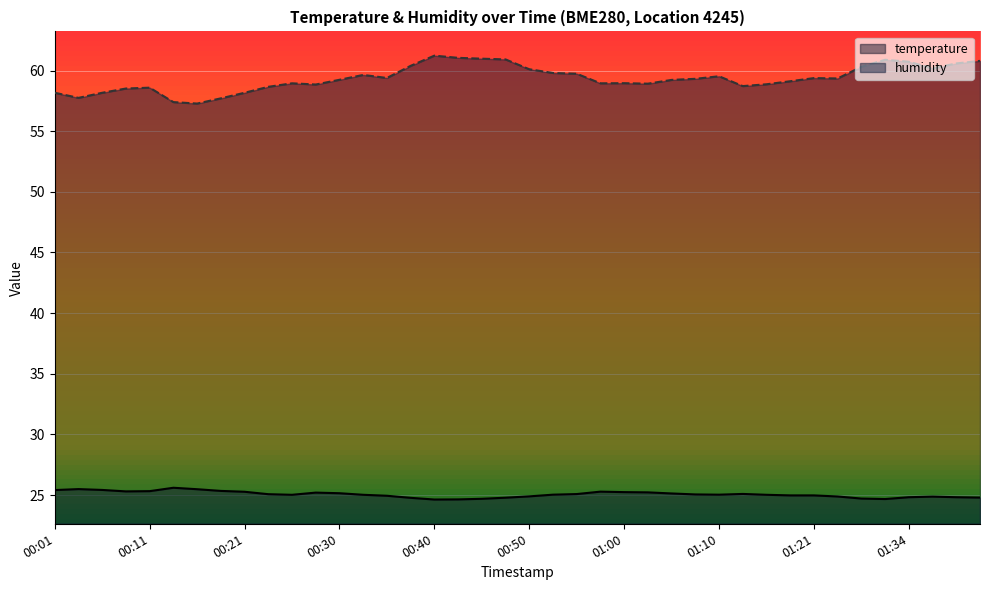

Reading left to right, extract all data points from this chart.

temperature: 25.4	25.5	25.4	25.3	25.3	25.6	25.5	25.3	25.3	25.1	25.0	25.2	25.1	25.0	24.9	24.8	24.6	24.6	24.7	24.8	24.9	25.0	25.1	25.3	25.2	25.2	25.1	25.1	25.0	25.1	25.0	25.0	25.0	24.9	24.7	24.7	24.8	24.9	24.8	24.8
humidity: 58.2	57.8	58.2	58.5	58.6	57.4	57.3	57.7	58.2	58.7	59.0	58.9	59.2	59.6	59.4	60.4	61.2	61.0	61.0	60.9	60.1	59.8	59.7	59.0	59.0	58.9	59.2	59.3	59.5	58.7	58.9	59.1	59.4	59.4	60.3	60.9	60.7	60.2	60.6	60.8